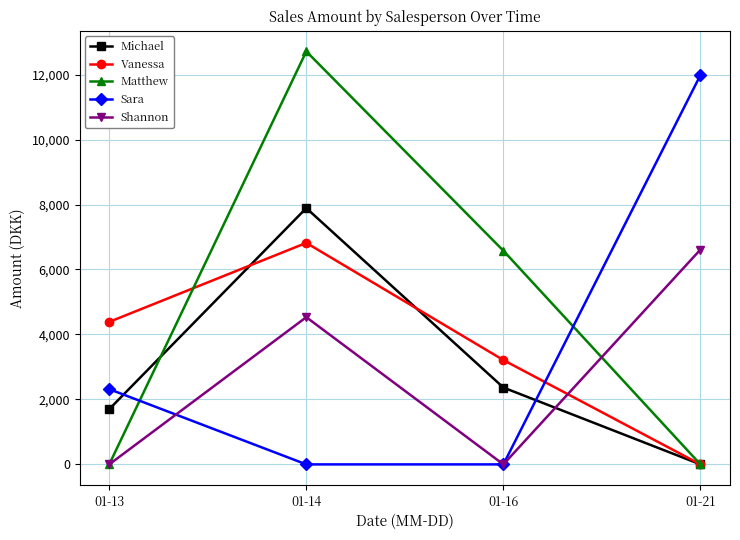

How many lines are shown in the chart?

5